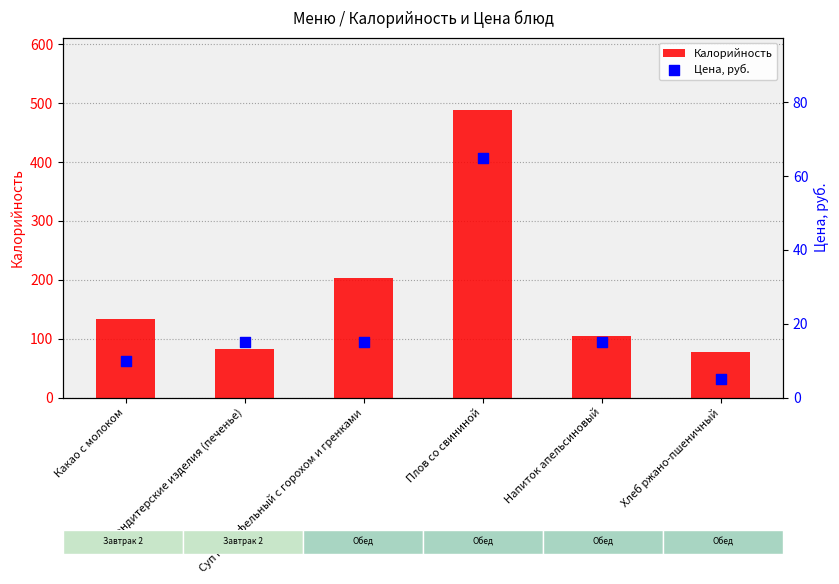

Which series has the largest total across all categories?

Калорийность